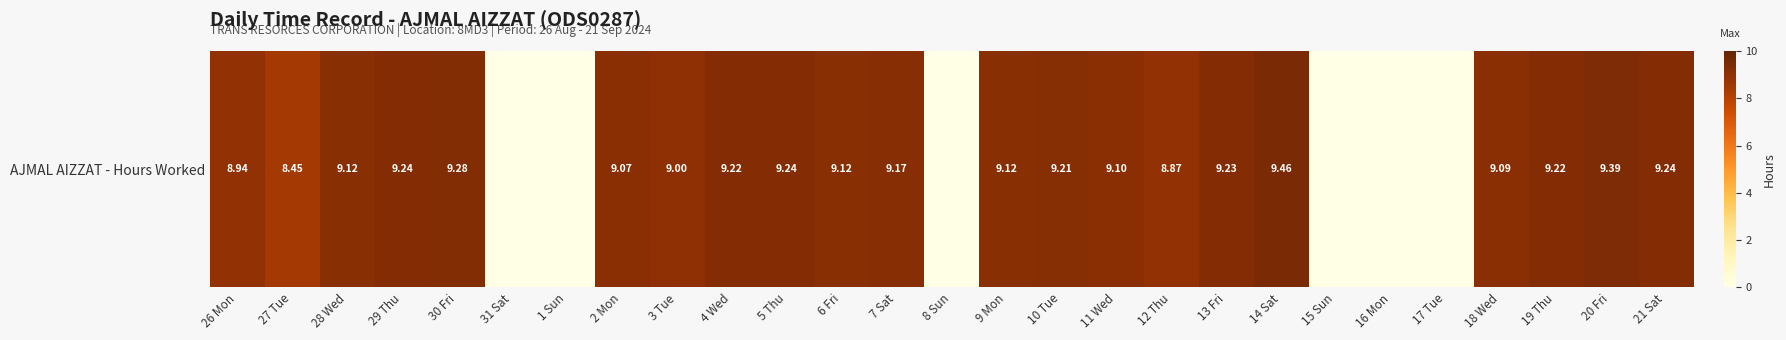

Count the number of values greater than 9.

17